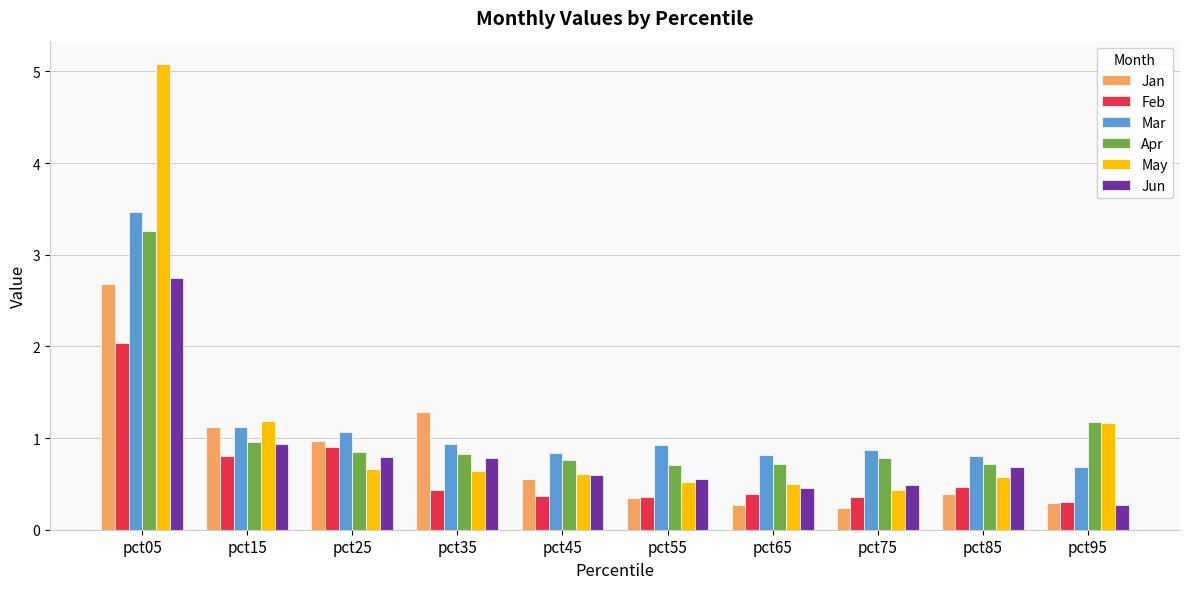

Is it true that Feb equals 0.6 at pct35?

False